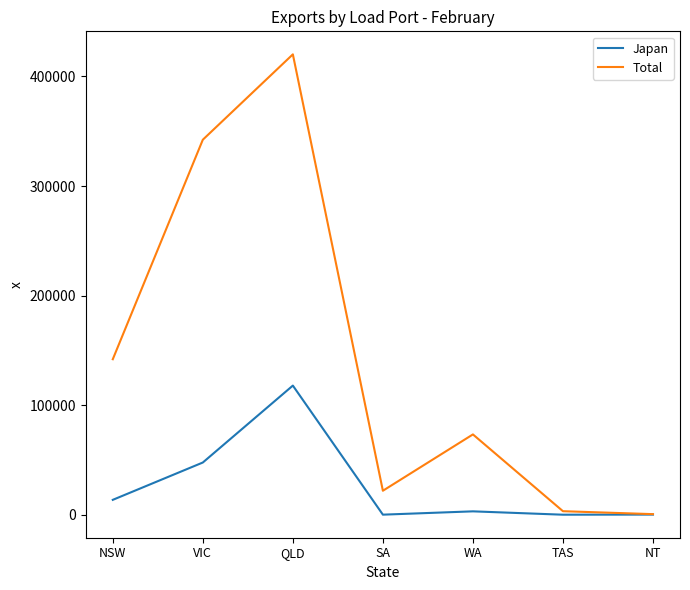

How many interior local peaks does the Total series have?

2